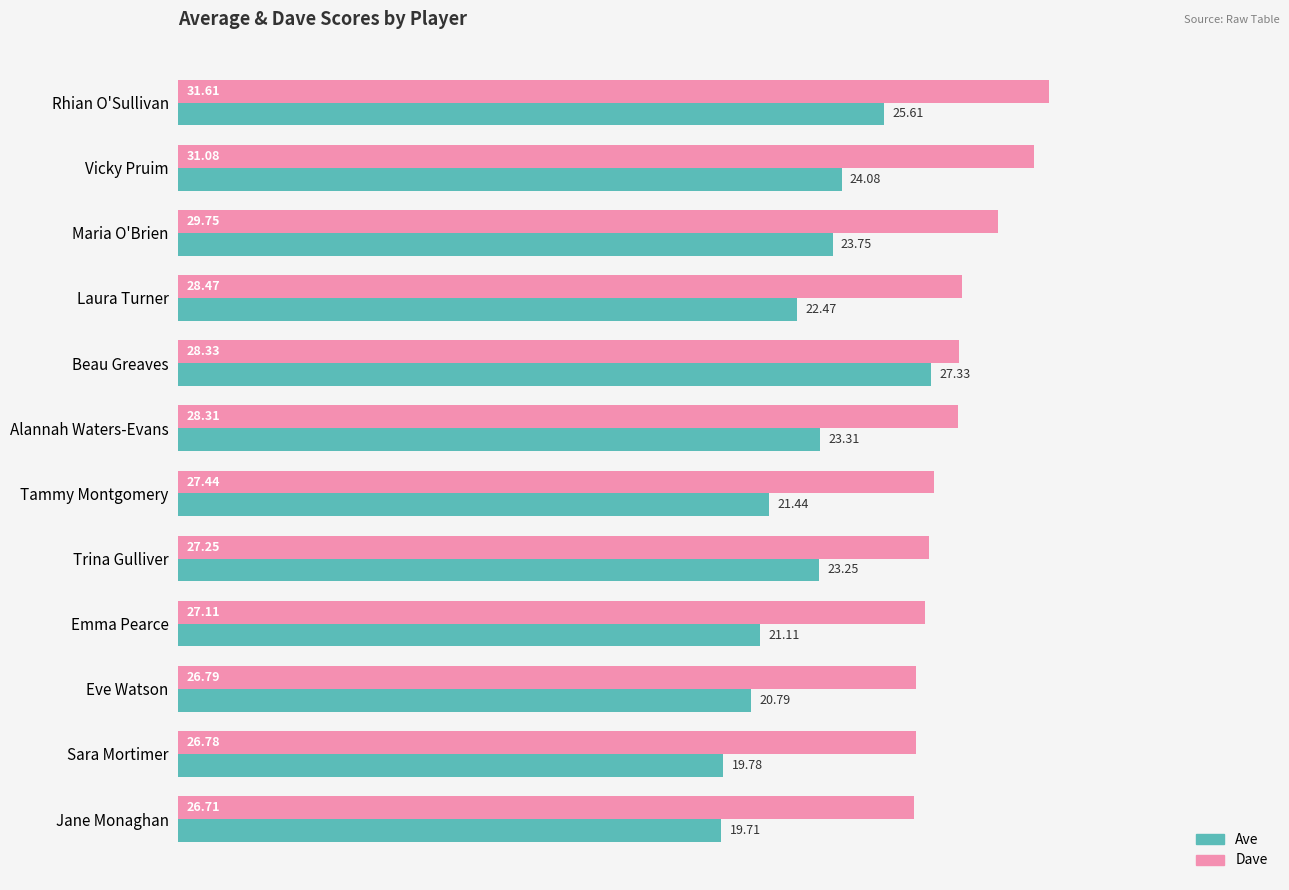

What is the spread (max minus min) of values at Laura Turner?

6.0